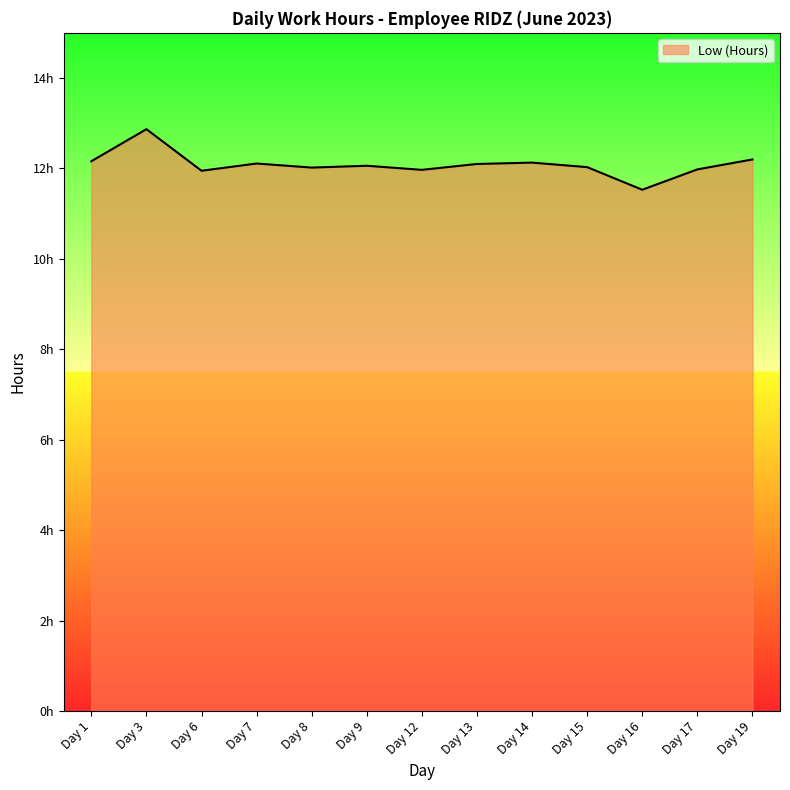

What is the change in value from Day 7 to Day 12?

-0.1